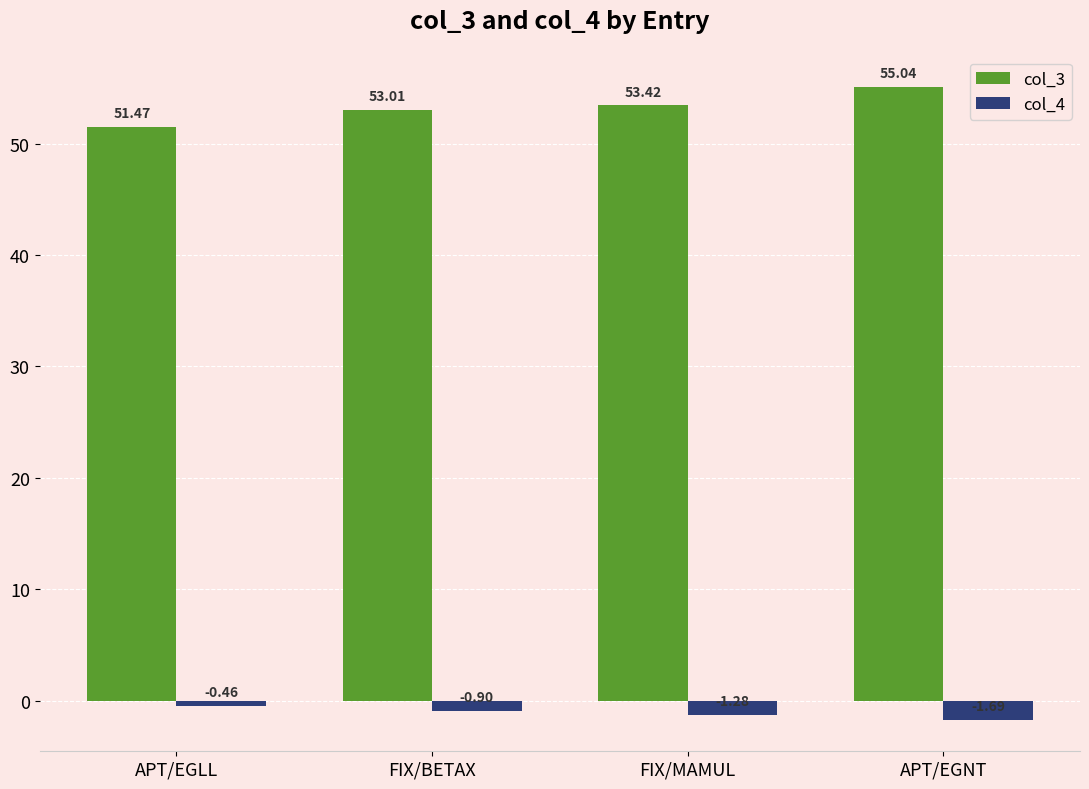

Which category has the lowest value across all series?

APT/EGNT